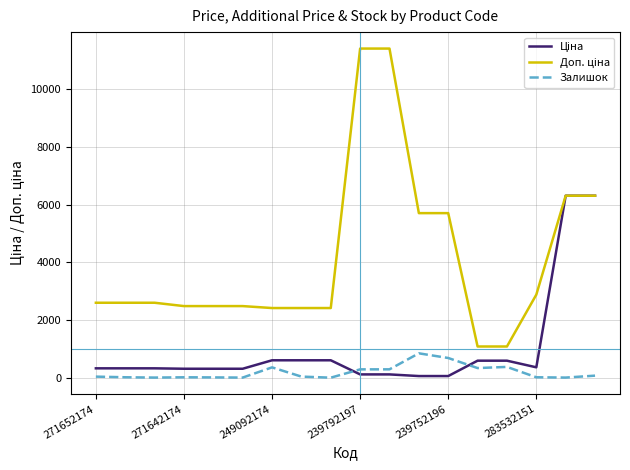

At how many categories does at least one series exceed 10495?

2